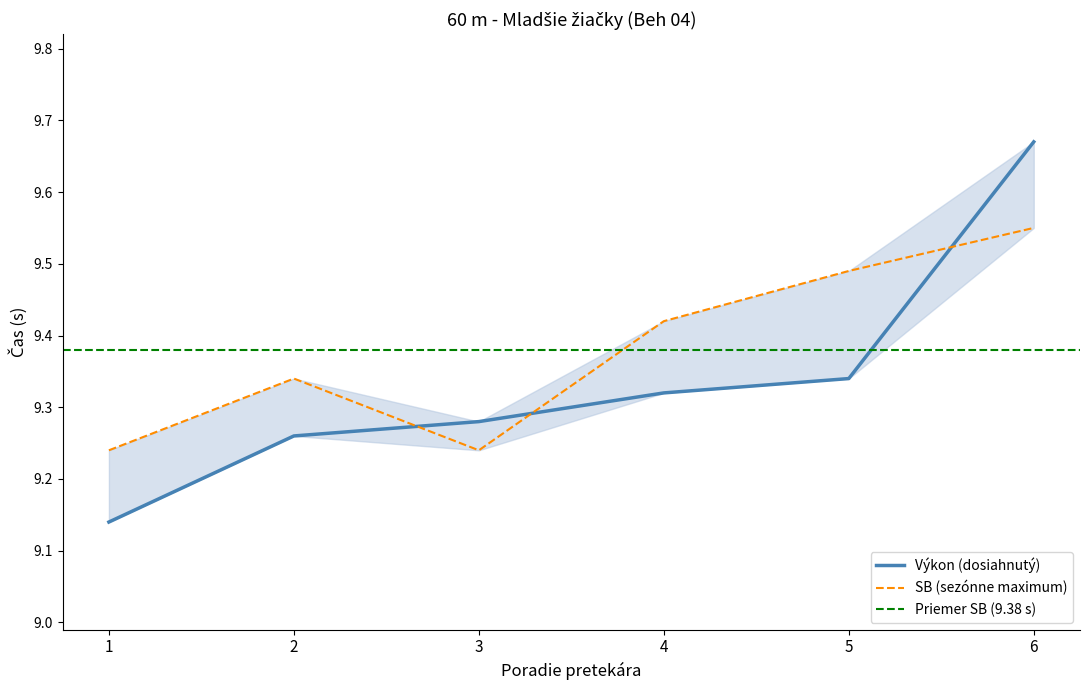

How many interior local peaks does the SB series have?

1